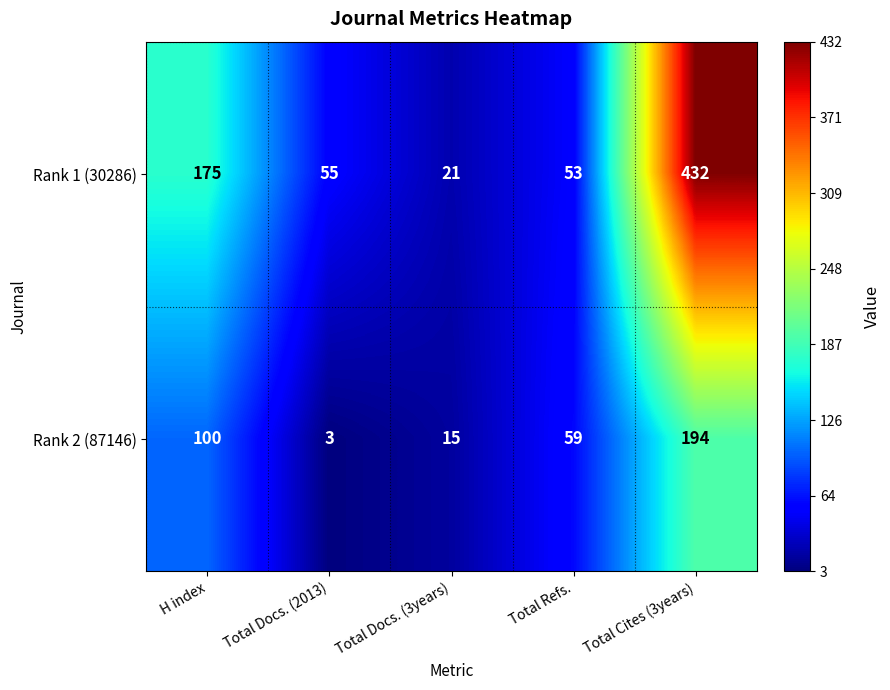

List the series in order of their overall mean, highest first.

Rank 1 (30286), Rank 2 (87146)